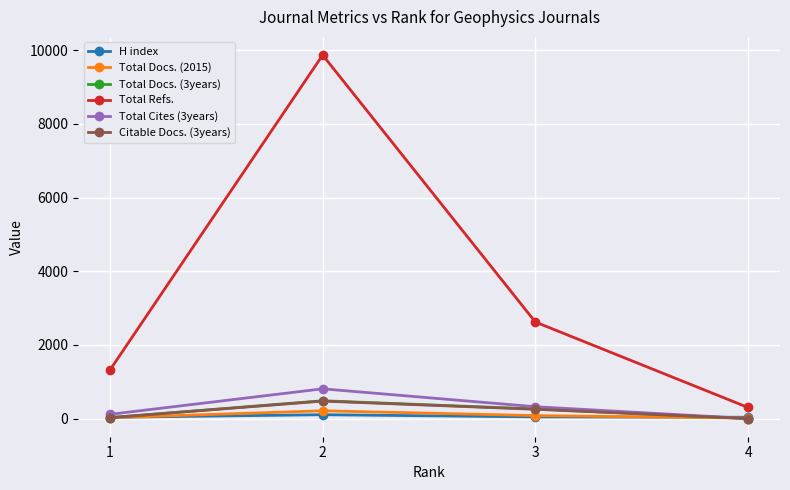

At which label does Citable Docs. (3years) first exceed 252?

2